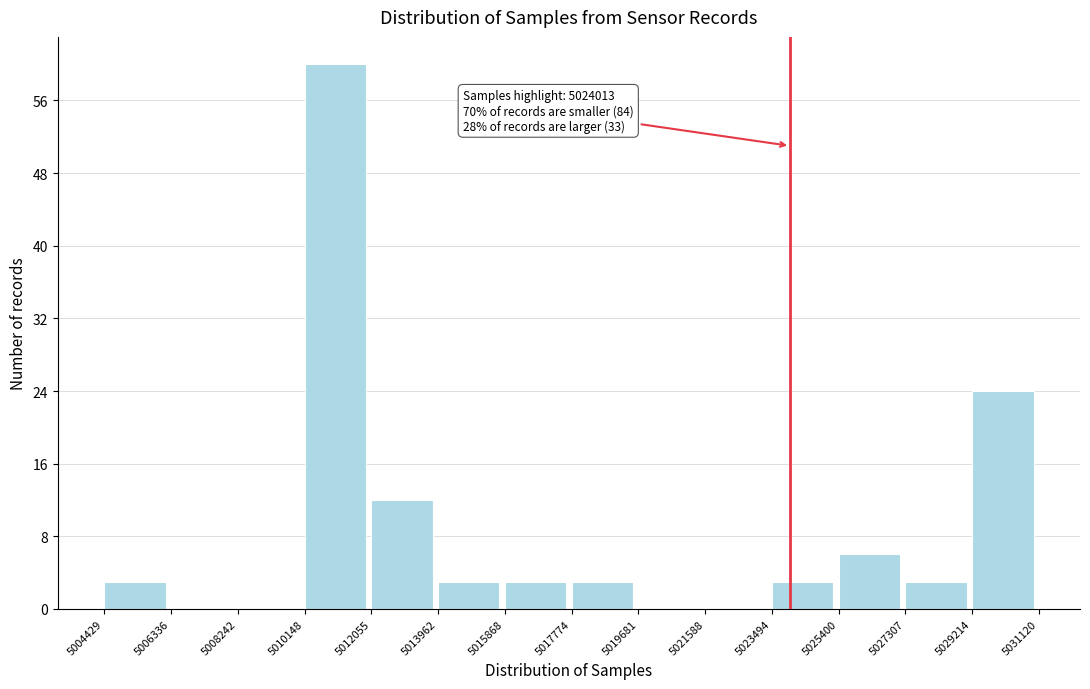

Which range on the x-axis has the tallest bar?

5010148 to 5012055